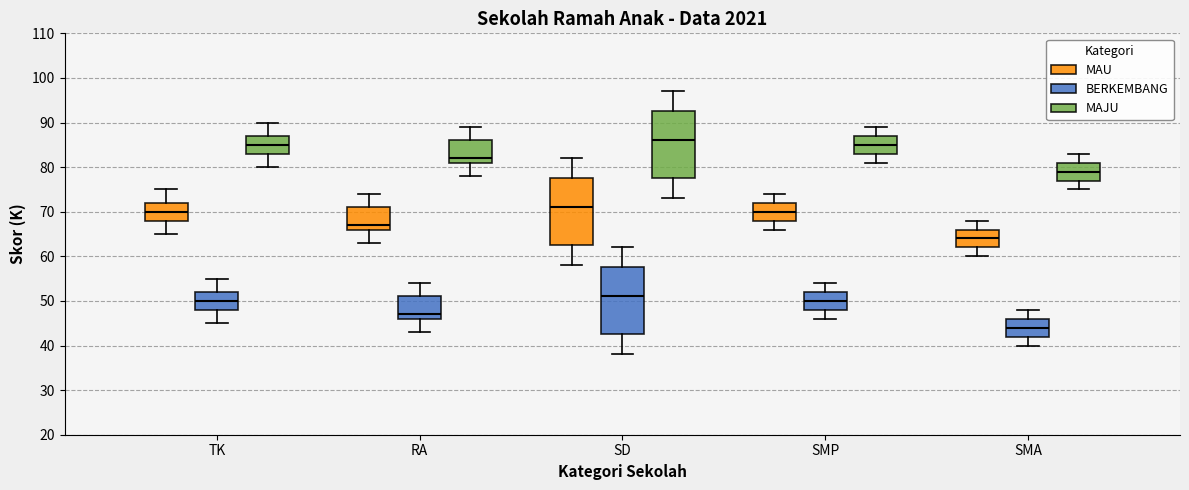

Reading left to right, transcribe this box plot: for each box, give where its median line is, the range the box spans, and where its two whiskers end, as read against the y-axis. The values are not printed on the chart, so give them approximately, as read against the axis.

TK (MAU): median 70, box 68 to 72, whiskers 65 to 75
TK (BERKEMBANG): median 50, box 48 to 52, whiskers 45 to 55
TK (MAJU): median 85, box 83 to 87, whiskers 80 to 90
RA (MAU): median 67, box 66 to 71, whiskers 63 to 74
RA (BERKEMBANG): median 47, box 46 to 51, whiskers 43 to 54
RA (MAJU): median 82, box 81 to 86, whiskers 78 to 89
SD (MAU): median 71, box 63 to 78, whiskers 58 to 82
SD (BERKEMBANG): median 51, box 43 to 58, whiskers 38 to 62
SD (MAJU): median 86, box 78 to 93, whiskers 73 to 97
SMP (MAU): median 70, box 68 to 72, whiskers 66 to 74
SMP (BERKEMBANG): median 50, box 48 to 52, whiskers 46 to 54
SMP (MAJU): median 85, box 83 to 87, whiskers 81 to 89
SMA (MAU): median 64, box 62 to 66, whiskers 60 to 68
SMA (BERKEMBANG): median 44, box 42 to 46, whiskers 40 to 48
SMA (MAJU): median 79, box 77 to 81, whiskers 75 to 83